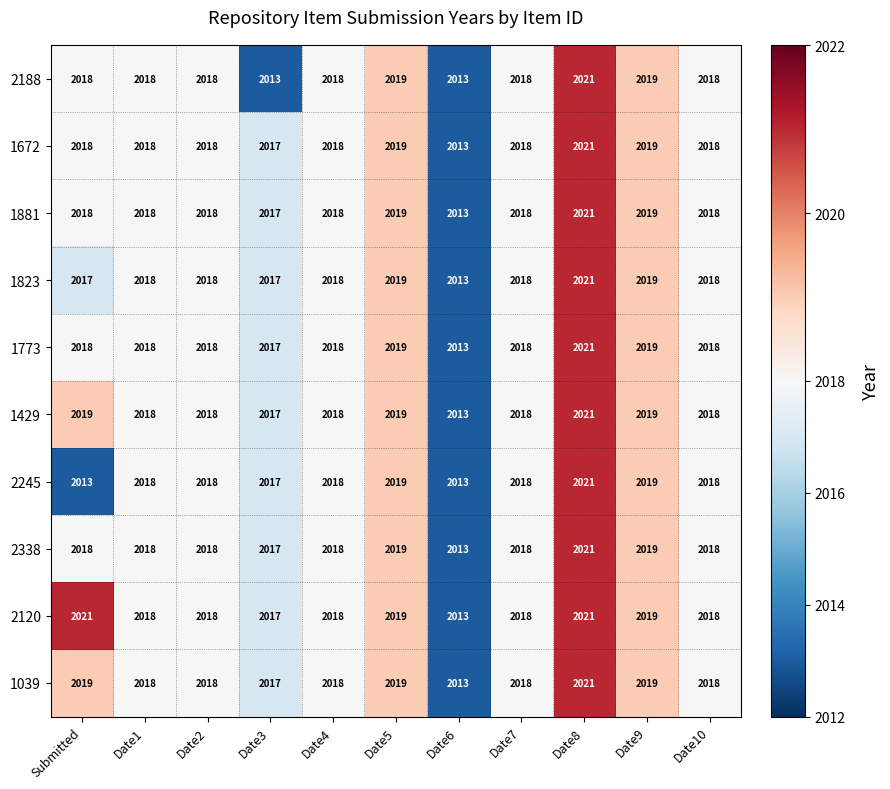

True or false: 1773 has a value of 2018 at Submitted.

True